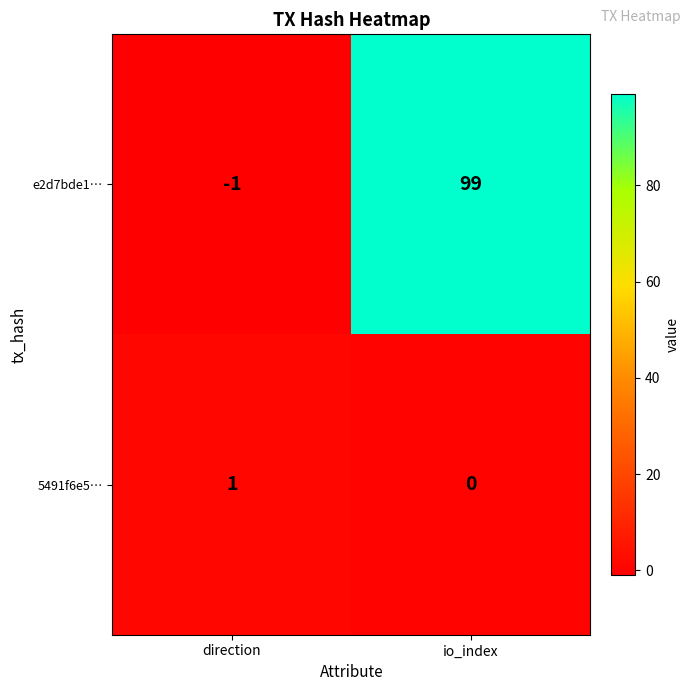

At which category does the chart reach its peak across all series?

io_index